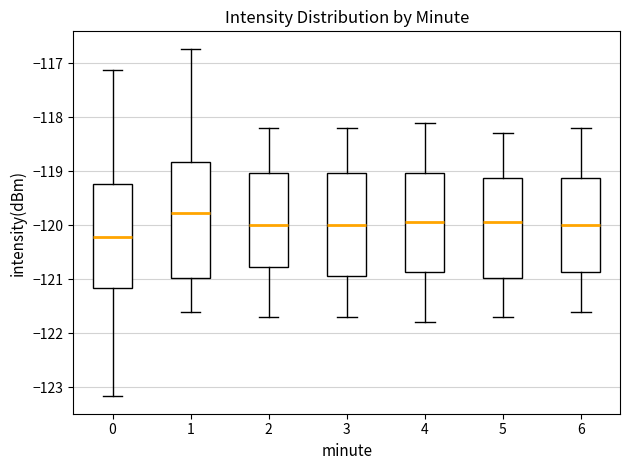

Which box's median line is the highest?

1